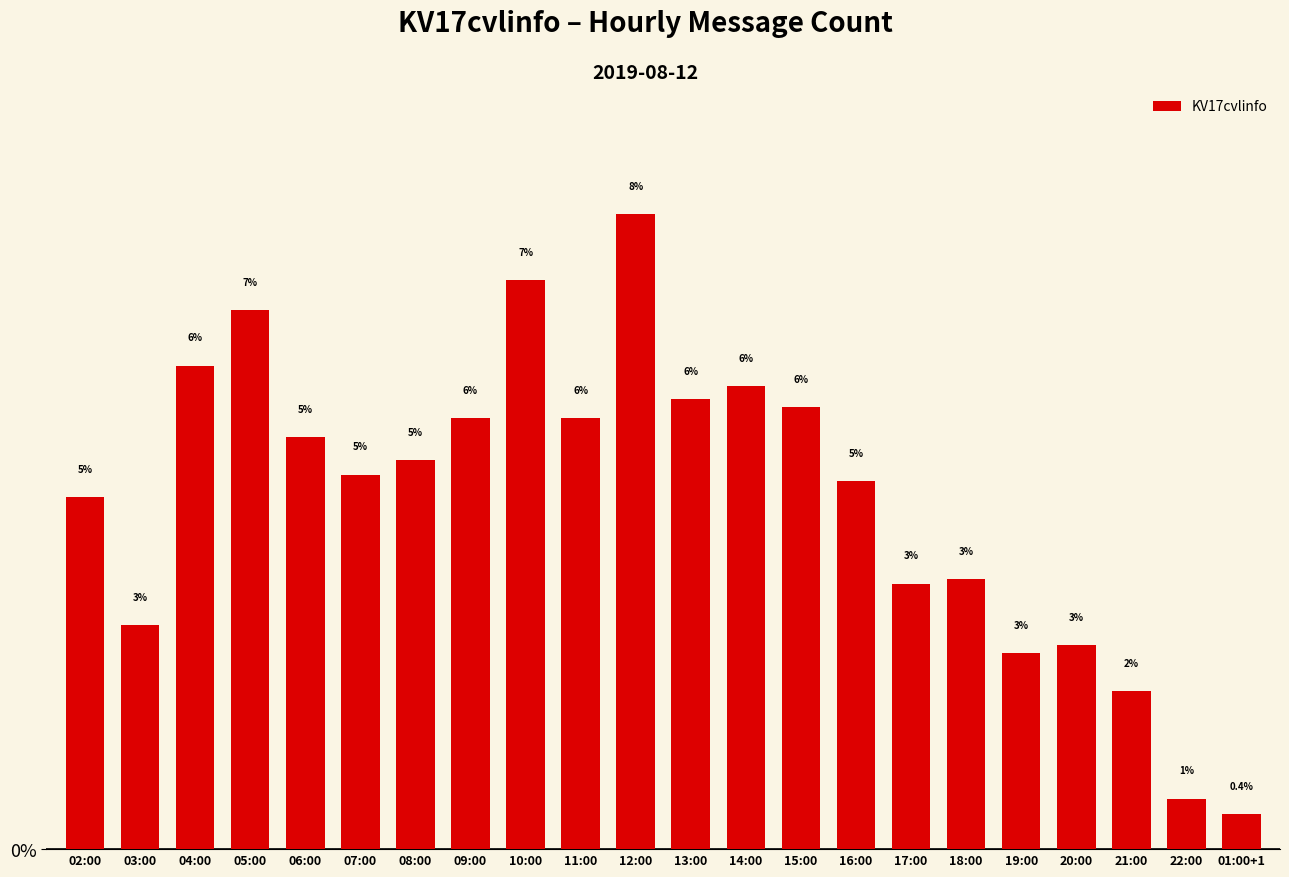

Which label corresponds to the smallest value in the chart?

01:00+1